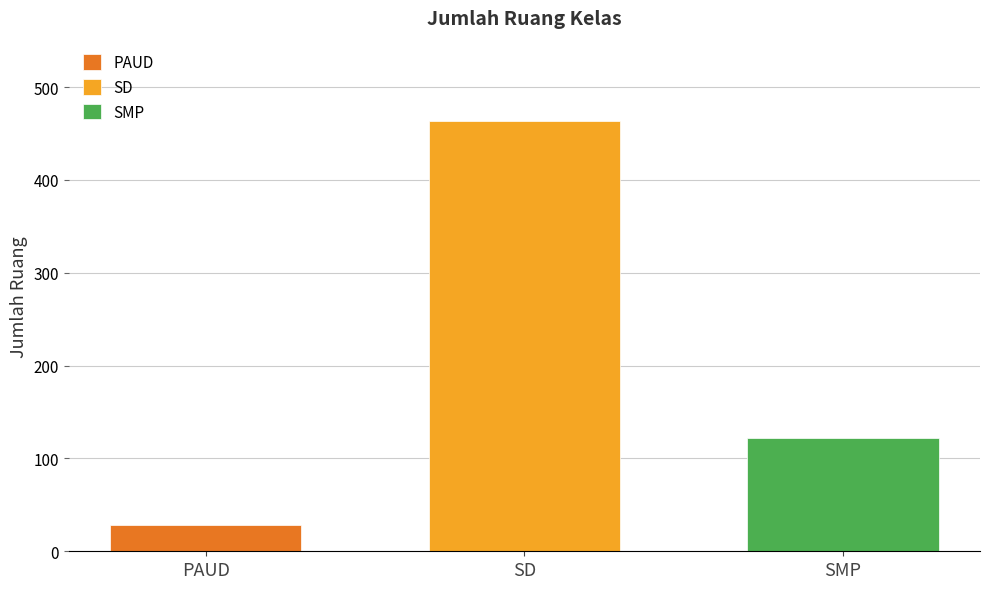

Does the chart contain any negative values?

No